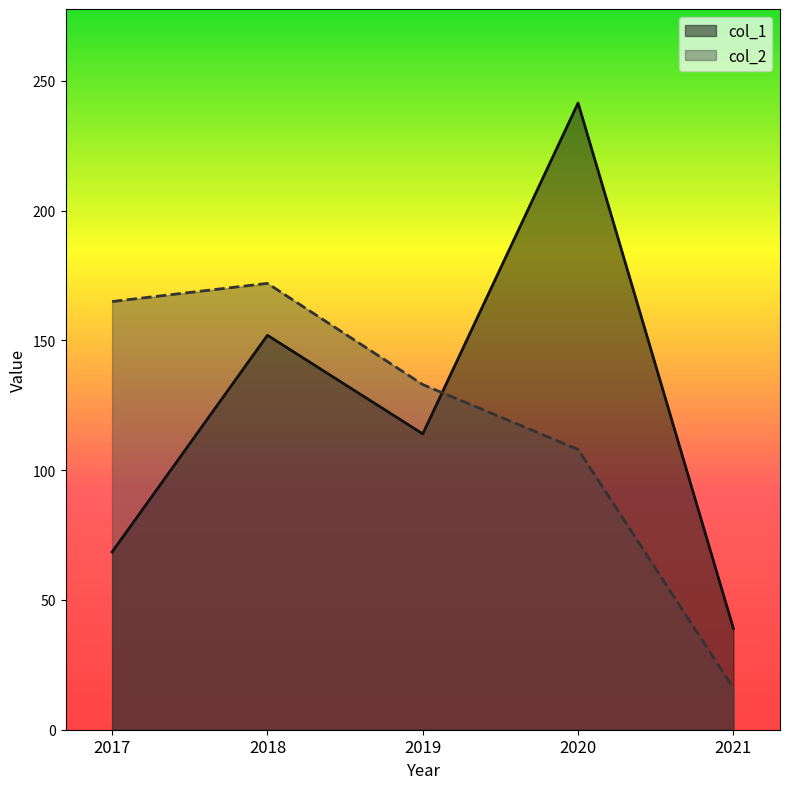

What is the minimum value shown in the chart?

16.0